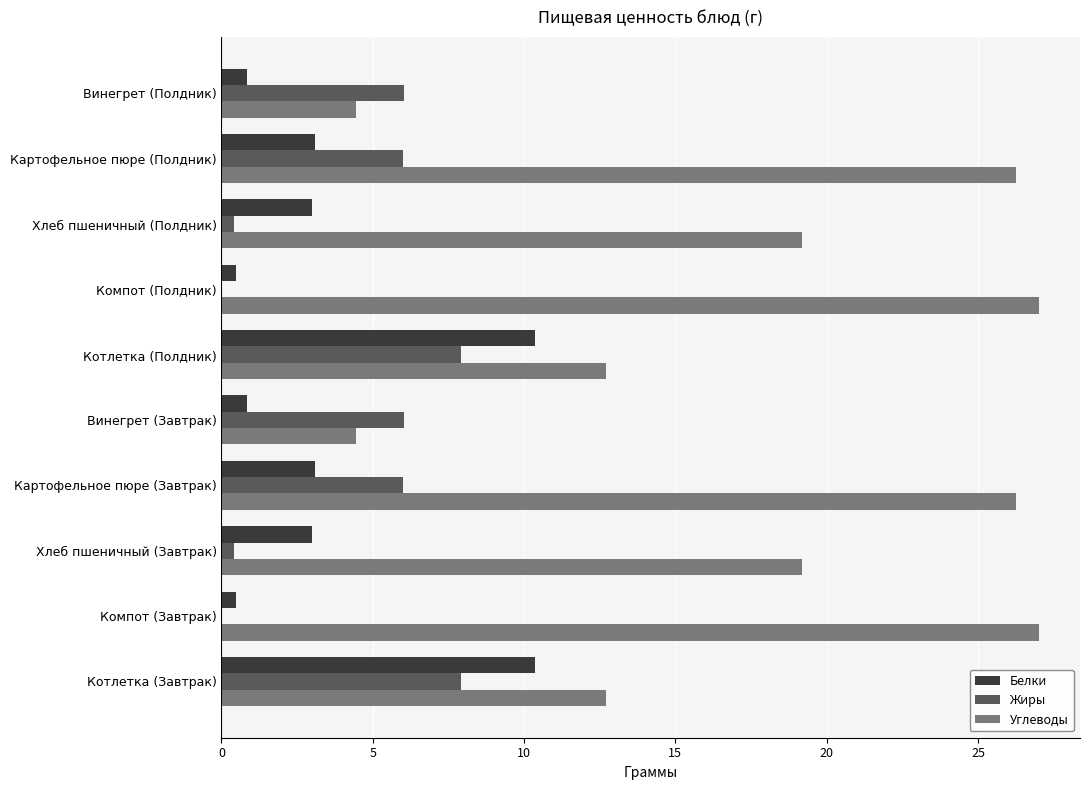

The value of Жиры at Компот (Завтрак) is 0.0. True or false?

True